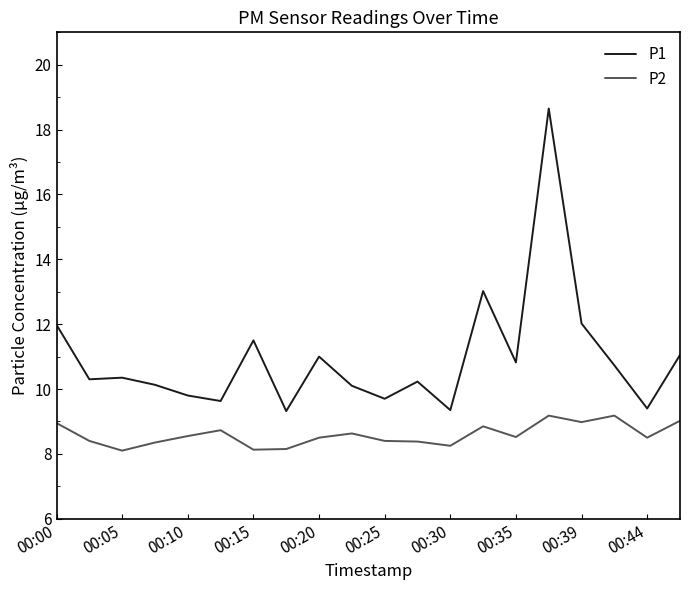

Which series has the largest total across all categories?

P1